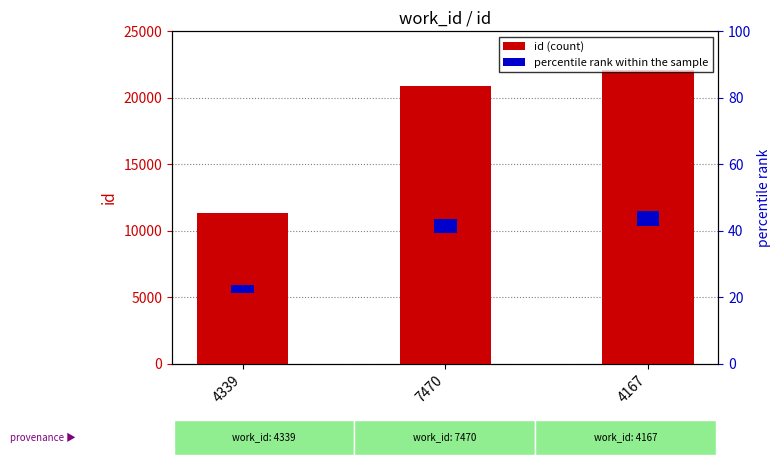

The chart shows a value of 11346 at 4339. True or false?

True